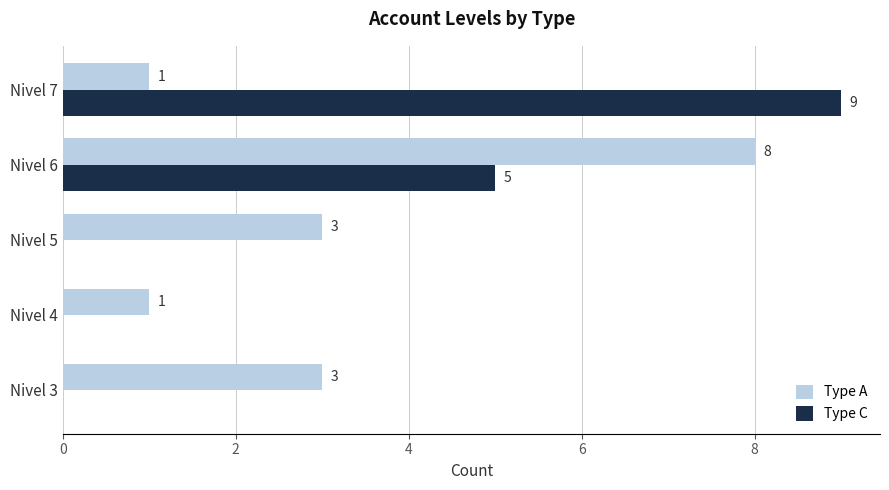

How many positive values does the Type C series have?

2